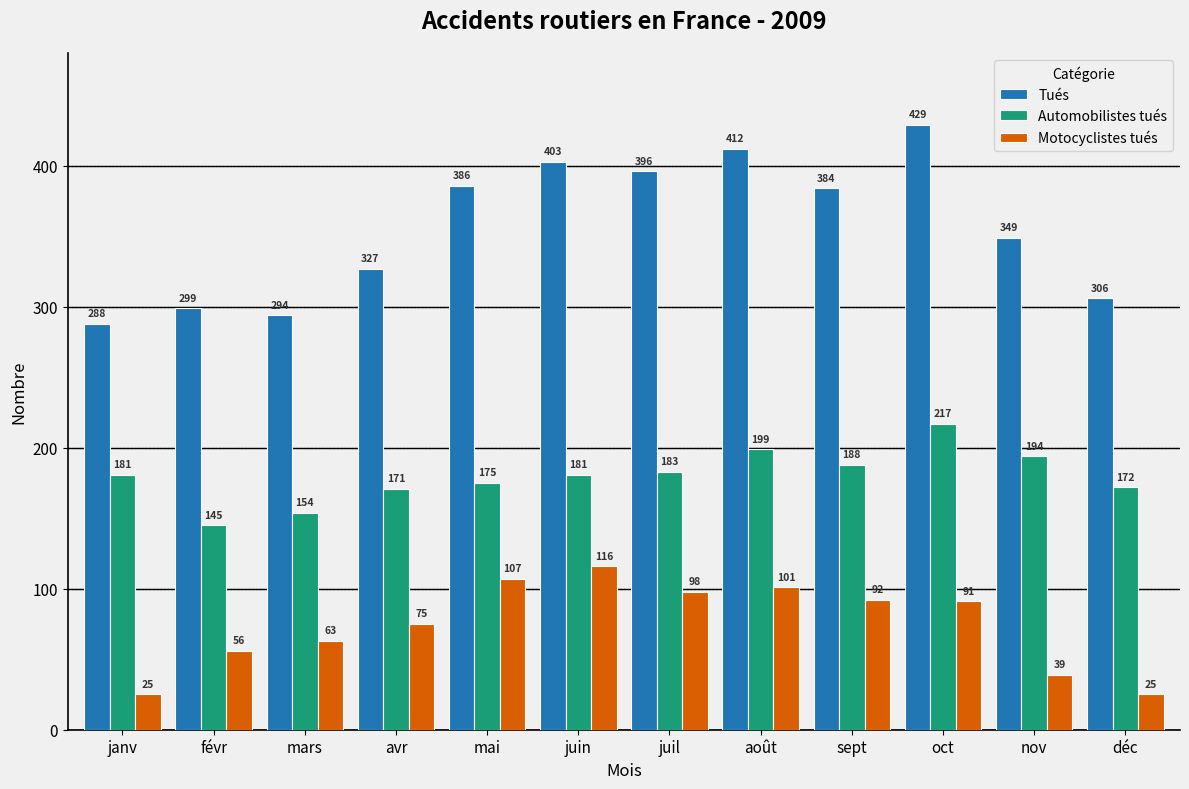

Which series changed the most between mai and juin?

Tués